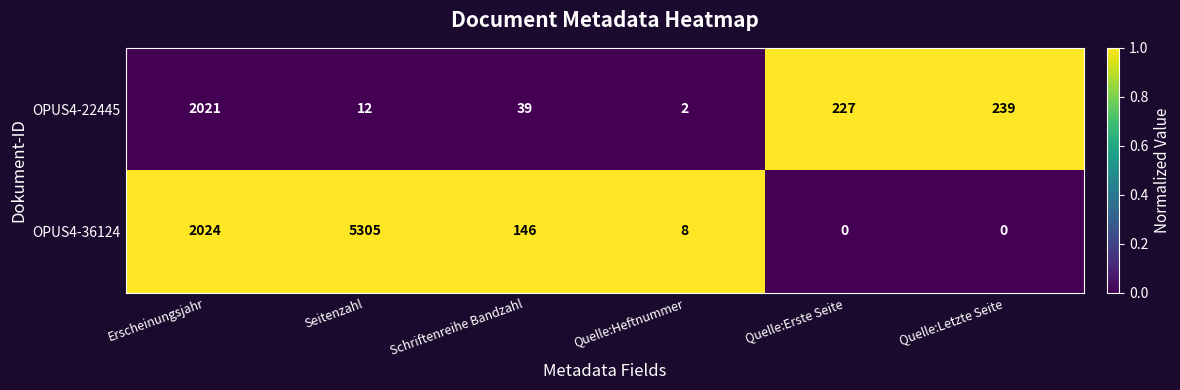

At which category is the sum across all series the highest?

Seitenzahl